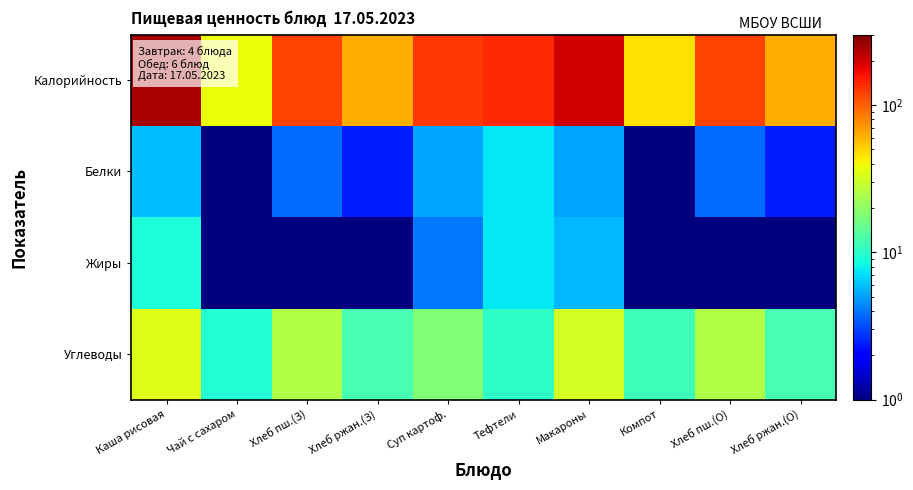

Which label corresponds to the largest value in the chart?

Каша рисовая